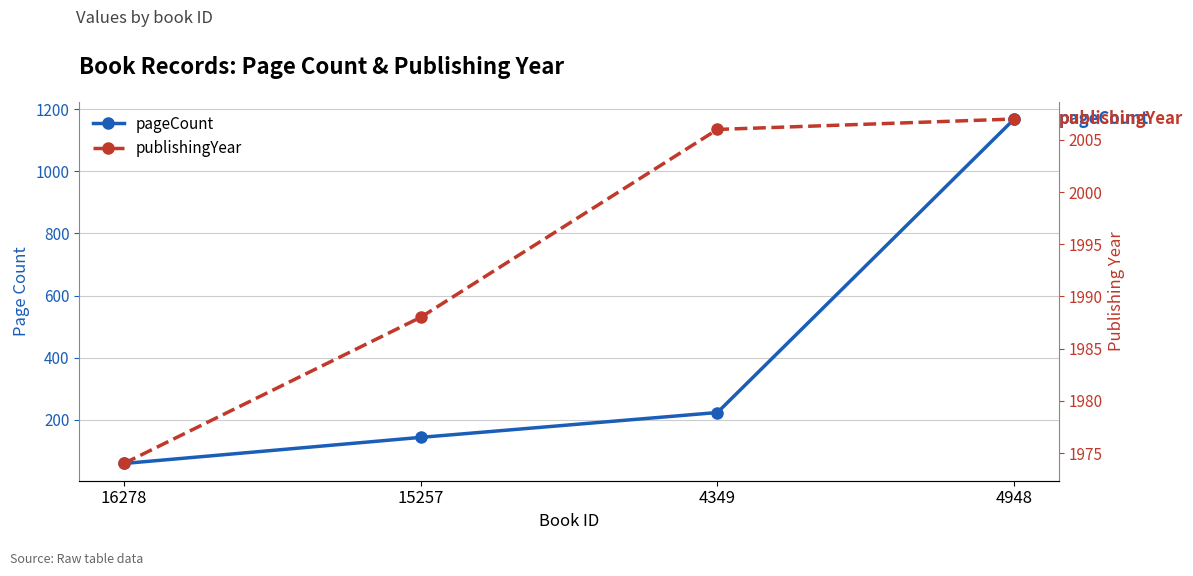

At which label does pageCount reach its minimum?

16278